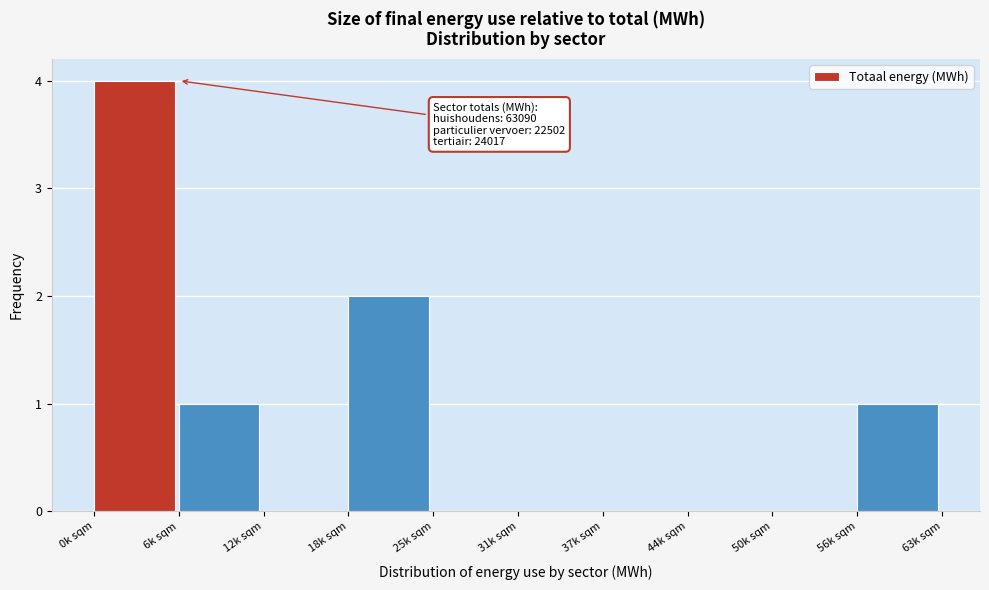

Reading right to left, transcribe all the data shown in this chart.

56k sqm=1	50k sqm=0	44k sqm=0	37k sqm=0	31k sqm=0	25k sqm=0	18k sqm=2	12k sqm=0	6k sqm=1	0k sqm=4